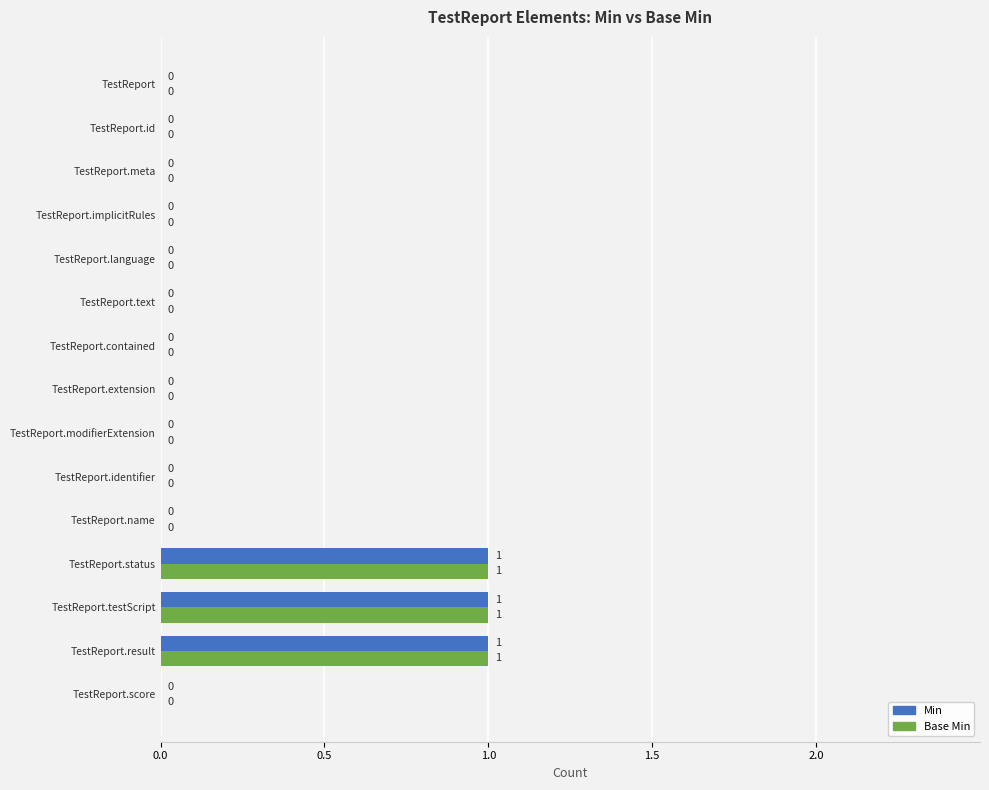

Is the value of Base Min at TestReport.modifierExtension greater than the value of Min at TestReport.status?

No